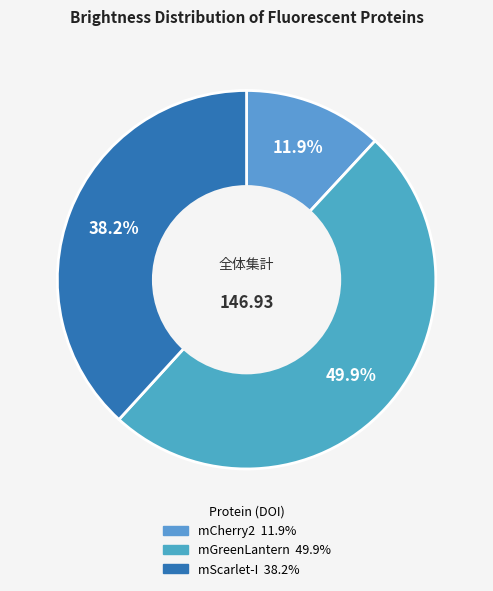

Count the number of slices in the pie.

3